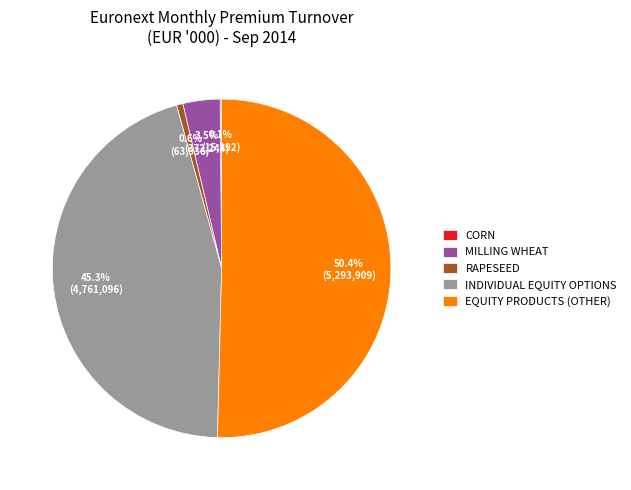

What portion of the pie excludes MILLING WHEAT?

96.5%